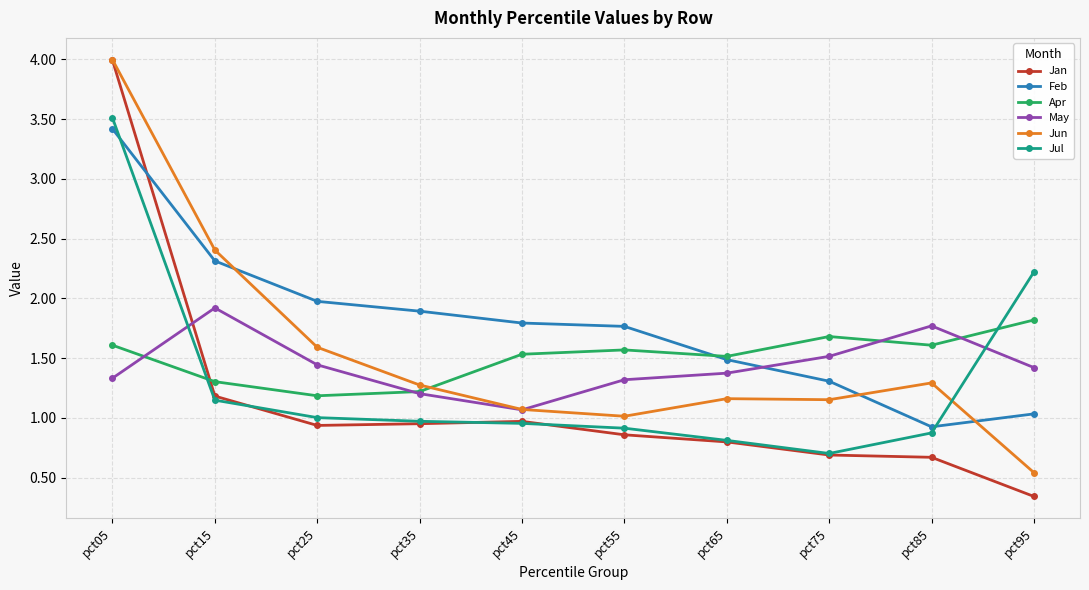

How many lines are shown in the chart?

6